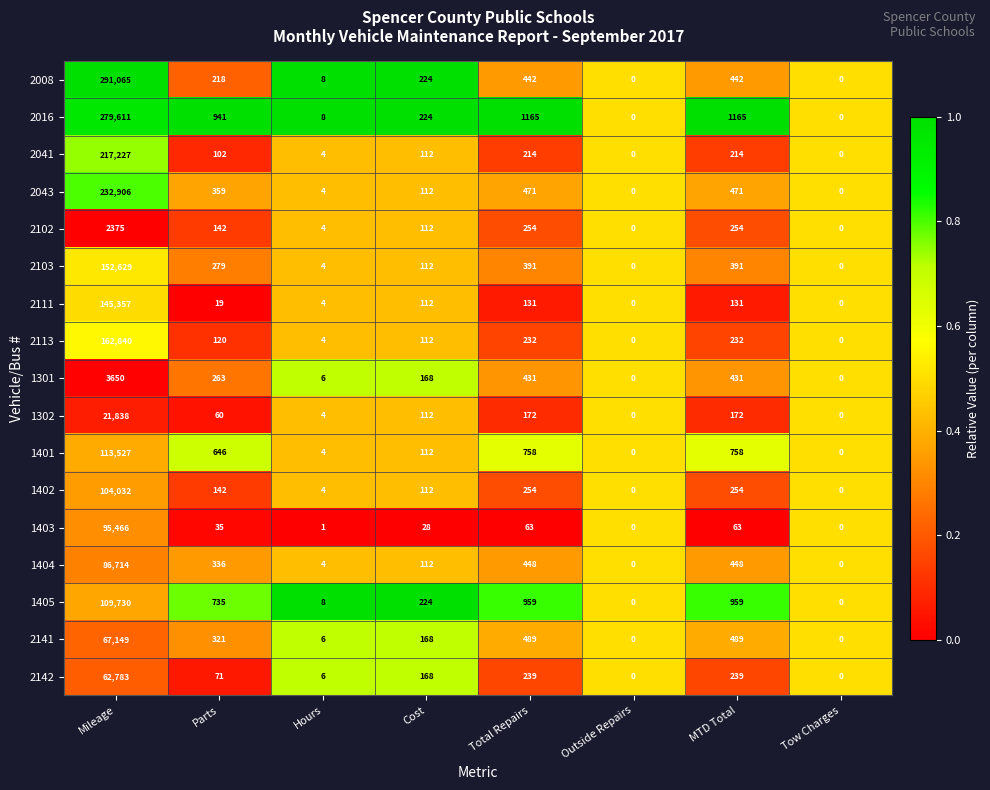

List the series in order of their peak value, highest first.

2008, 2016, 2043, 2041, 2113, 2103, 2111, 1401, 1405, 1402, 1403, 1404, 2141, 2142, 1302, 1301, 2102